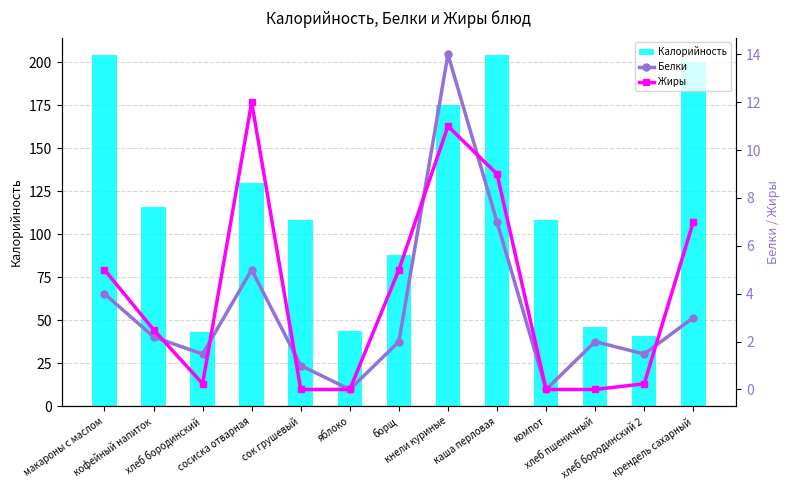

What are all the series names shown in the legend?

Калорийность, Белки, Жиры